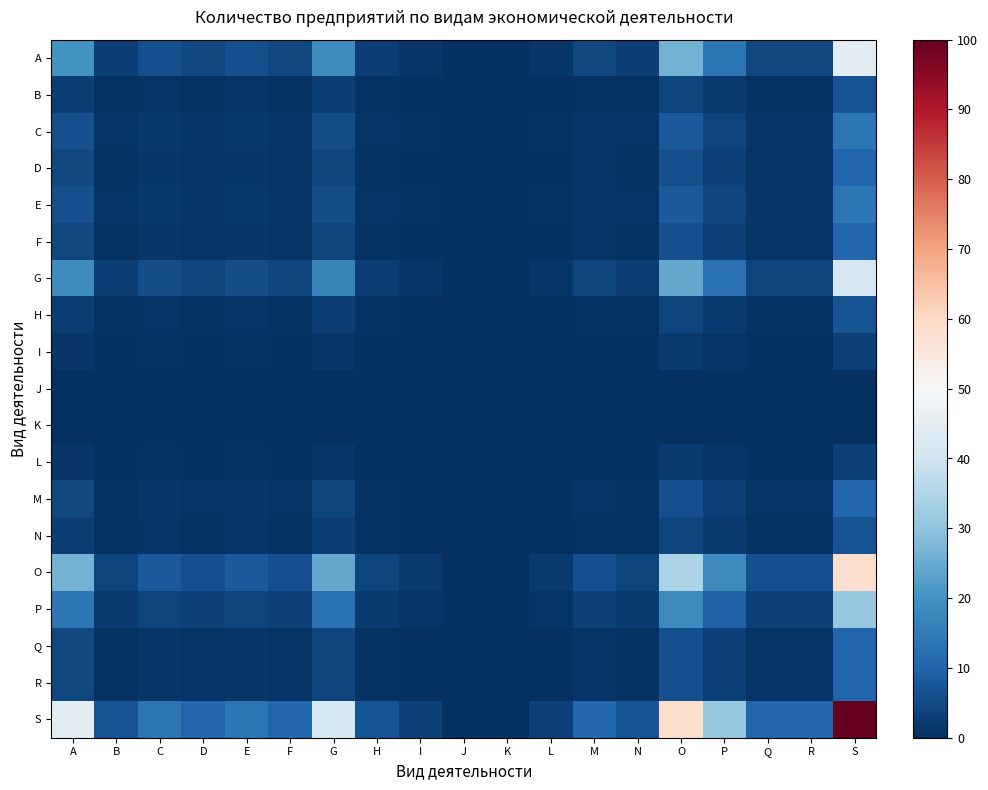

Rank the series by their maximum value, from lowest to highest.

J, K, I, L, B, H, N, D, F, M, Q, R, C, E, P, G, A, O, S